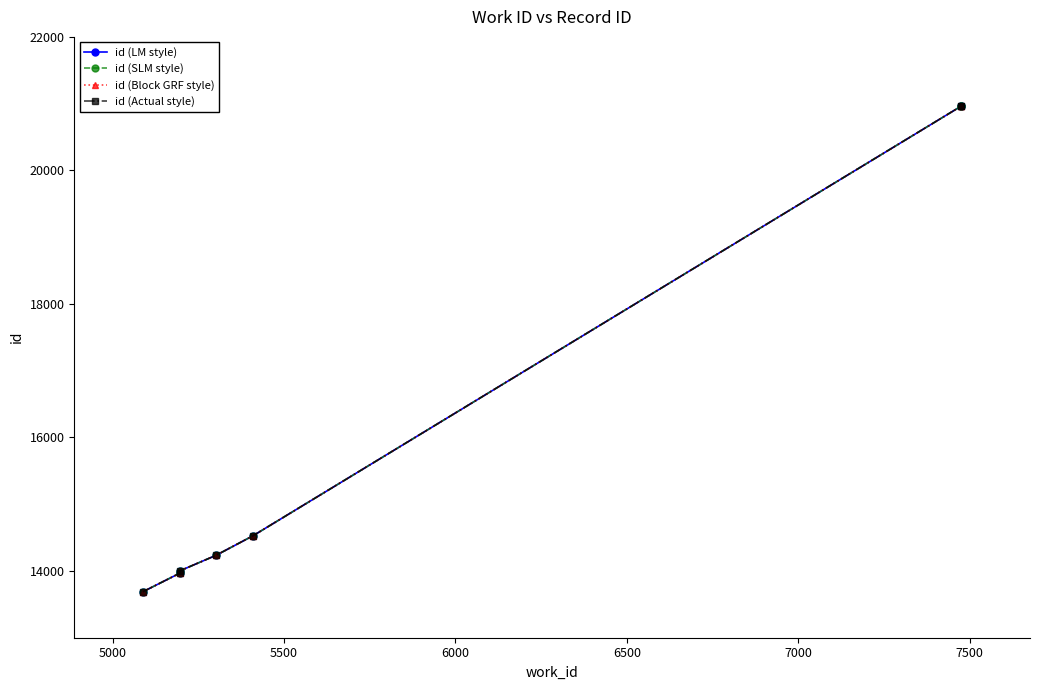

Which series has the largest range (max minus min)?

id (LM style)